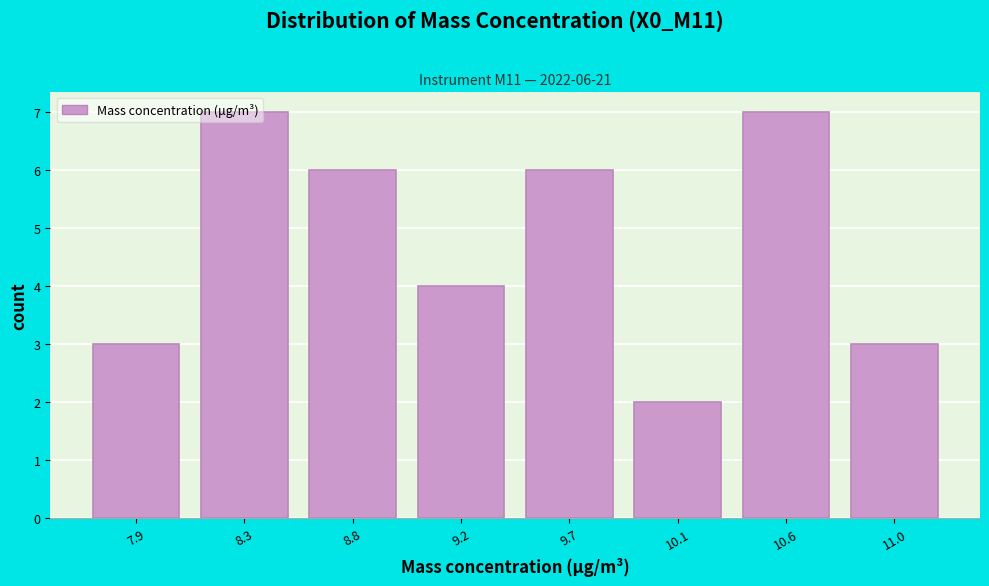

What is the label of the 8th bar from the left?

11.0